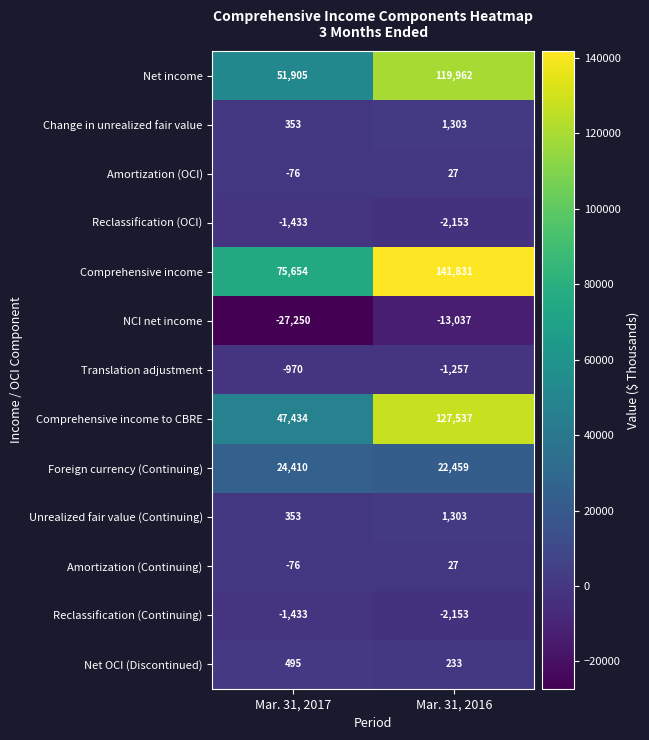

What is the minimum value for Unrealized fair value (Continuing)?

353